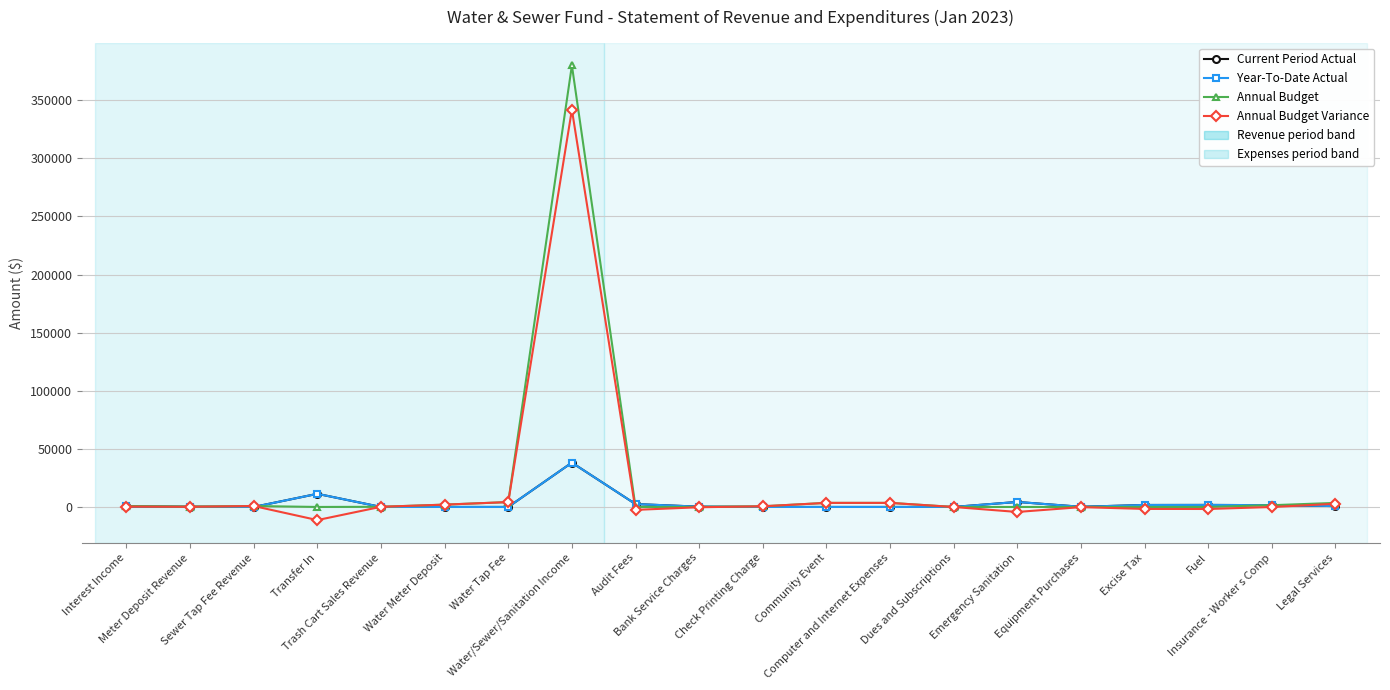

At which category does Current Period Actual reach its first local valley?

Sewer Tap Fee Revenue